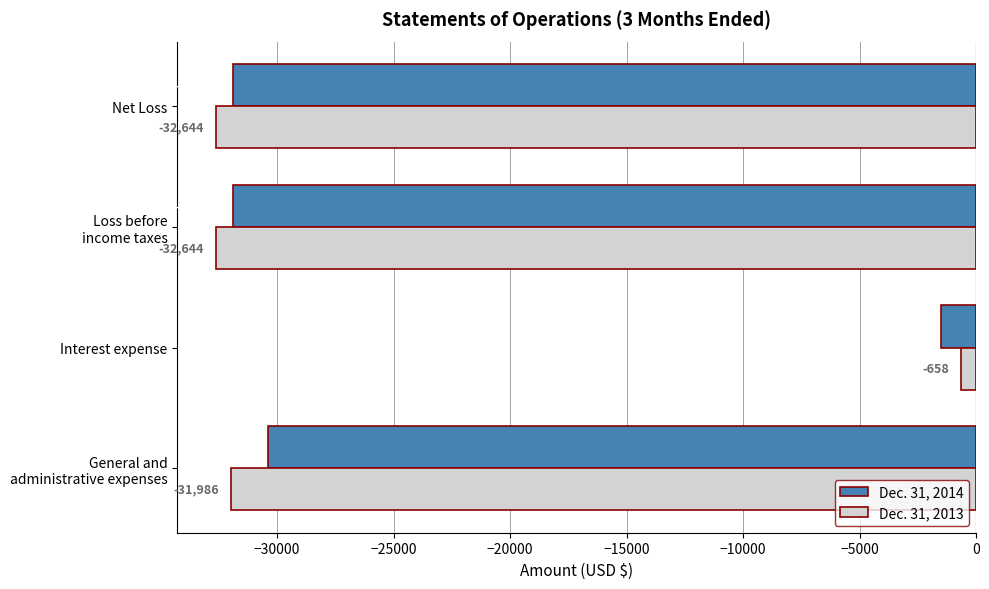

The value of Dec. 31, 2014 at Interest expense is -1510. True or false?

True